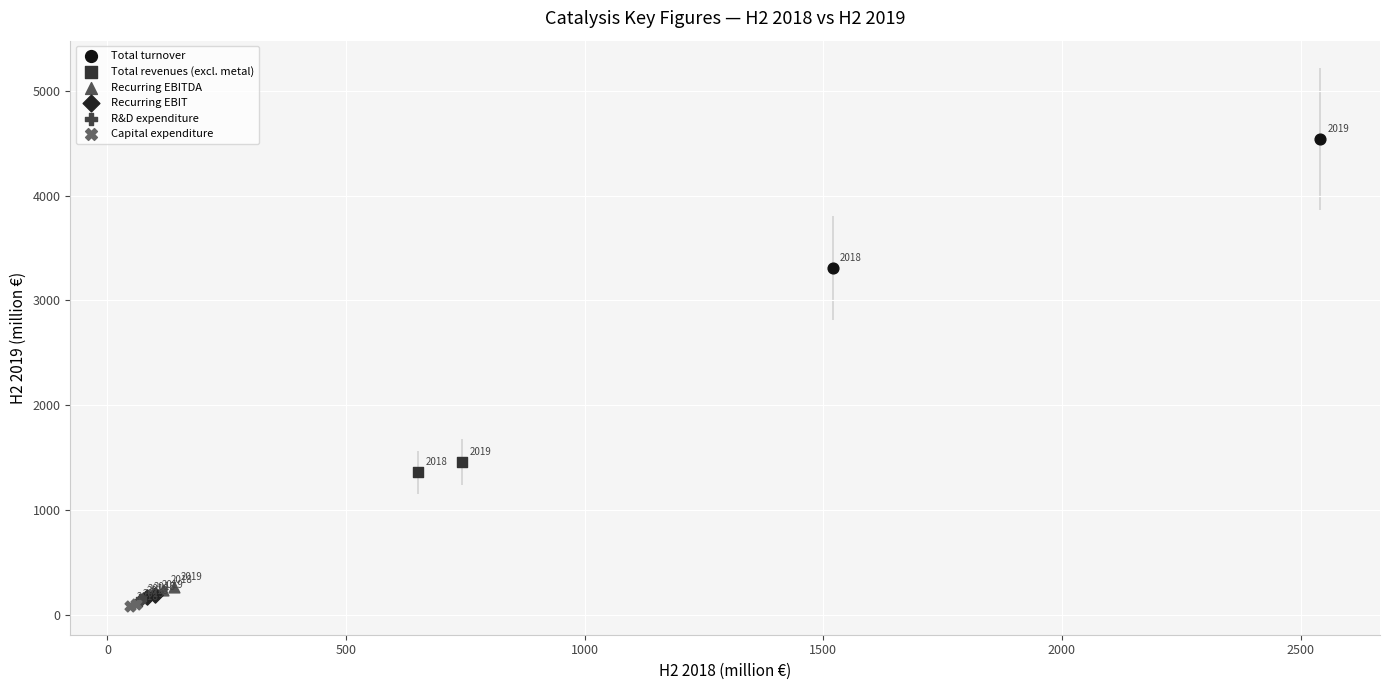

What are all the series names shown in the legend?

Total turnover, Total revenues (excl. metal), Recurring EBITDA, Recurring EBIT, R&D expenditure, Capital expenditure